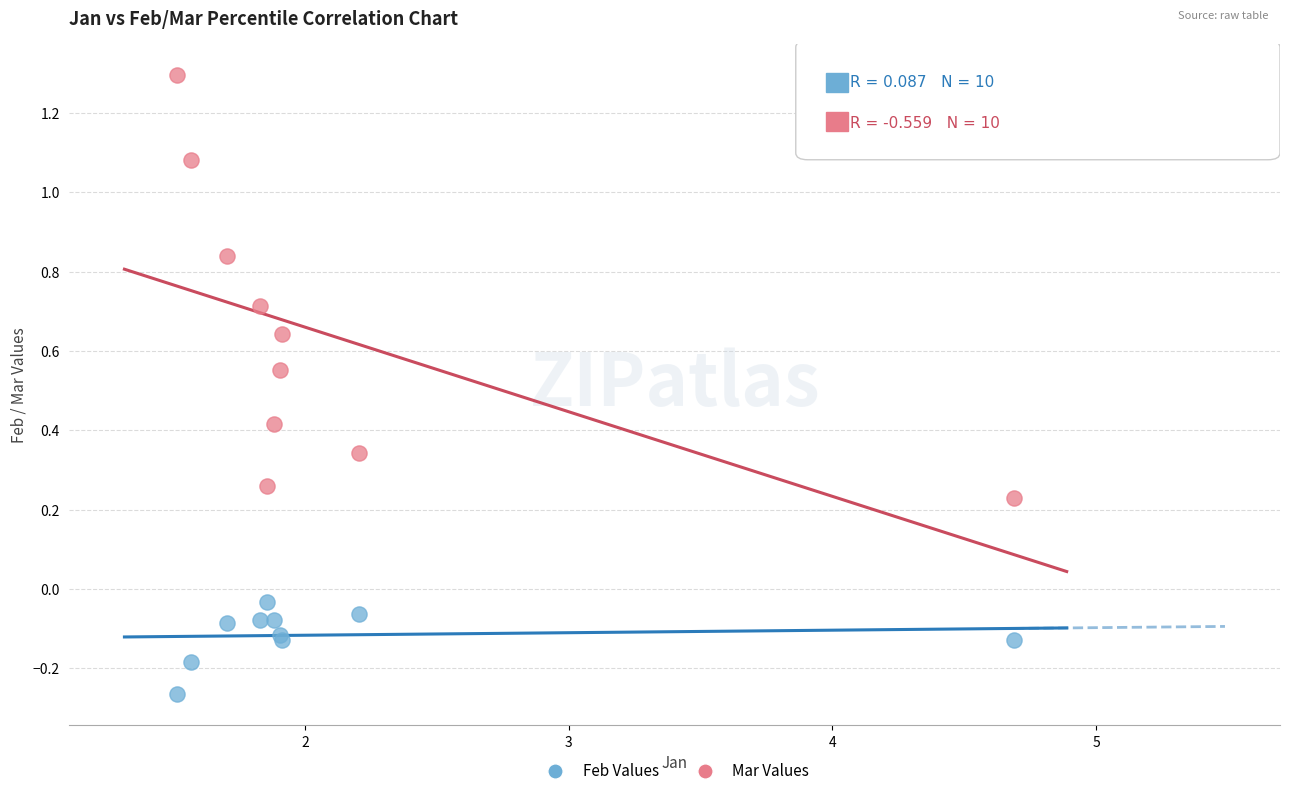

Which series reaches the minimum Y coordinate?

Feb Values